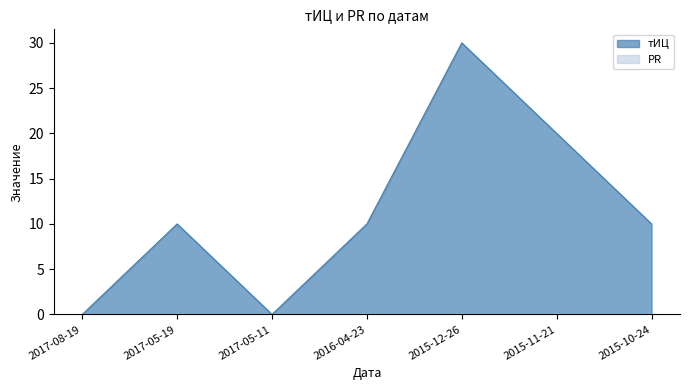

What is the sum of the values at 2015-10-24 and 2015-12-26?

40